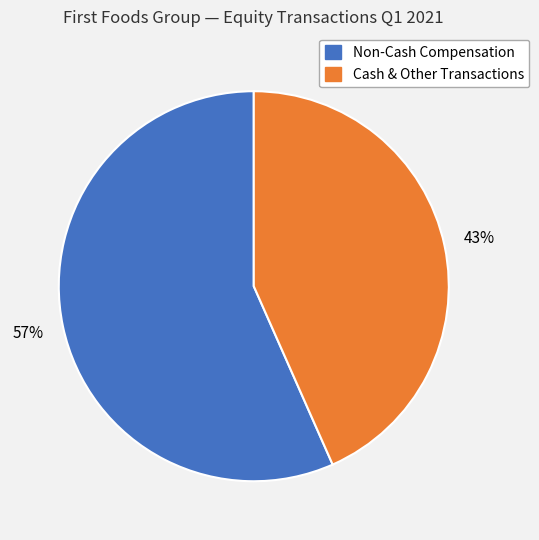

To the nearest percent, what is the average slice percentage?

50%